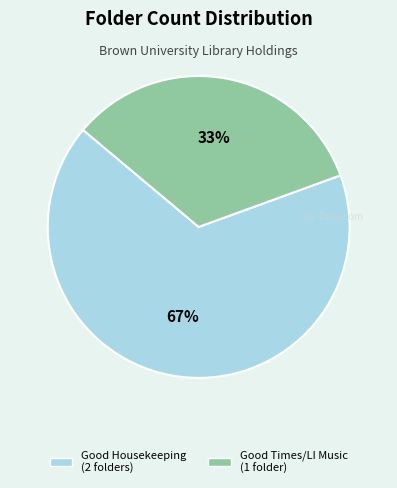

To the nearest percent, what is the average slice percentage?

50%